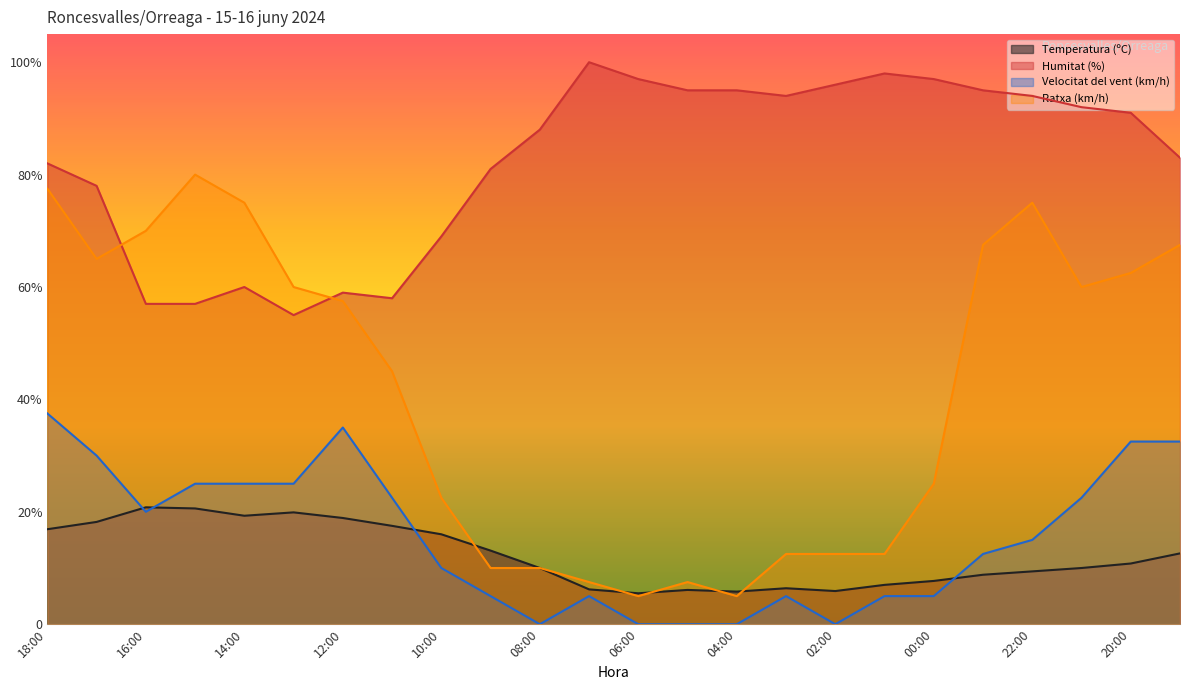

At how many categories does at least one series exceed 74?

19